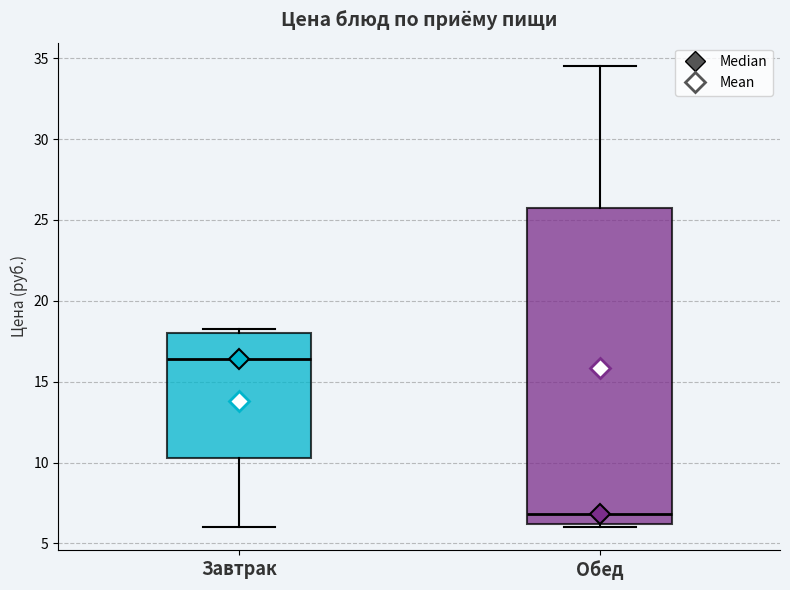

Which box has the highest median line?

Завтрак